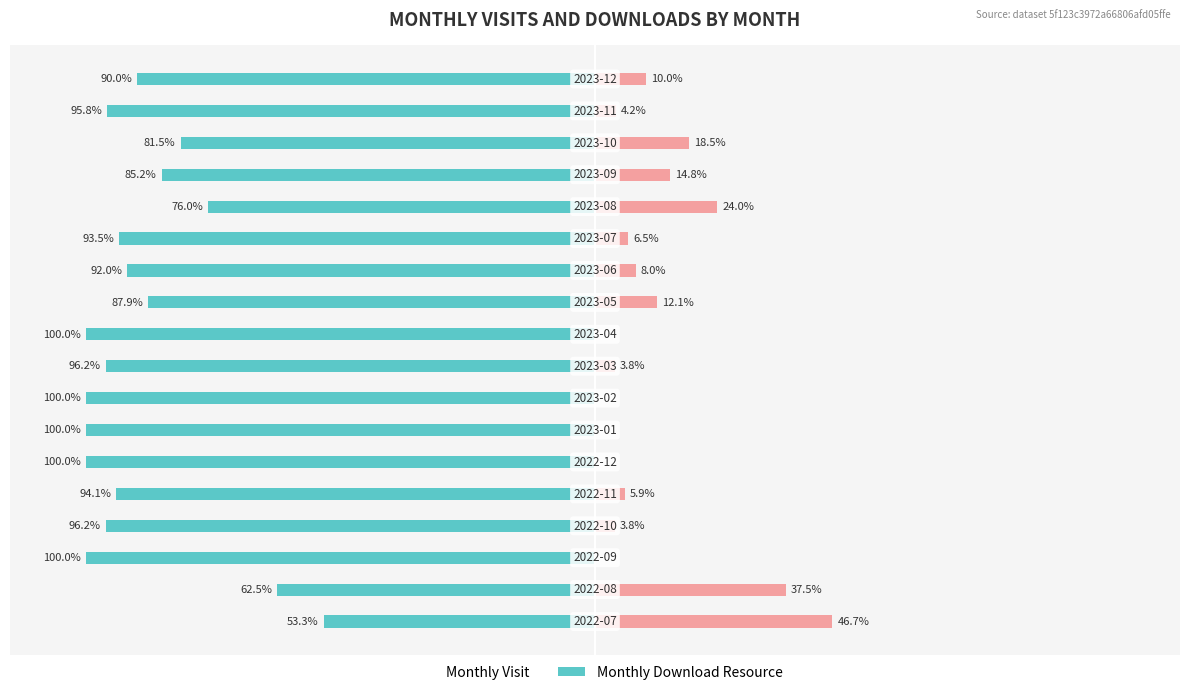

How many groups of bars are there?

18